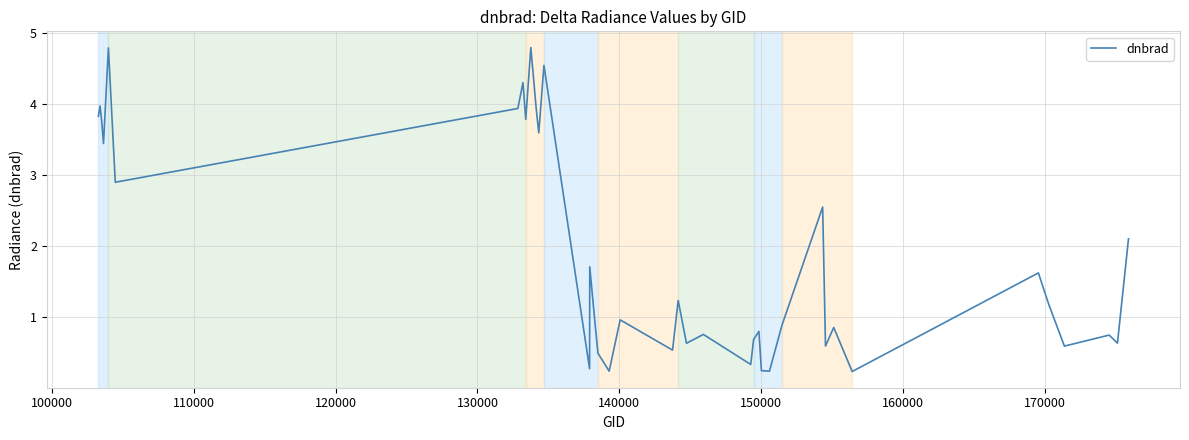

What is the value of the 1st point from the left?

3.8